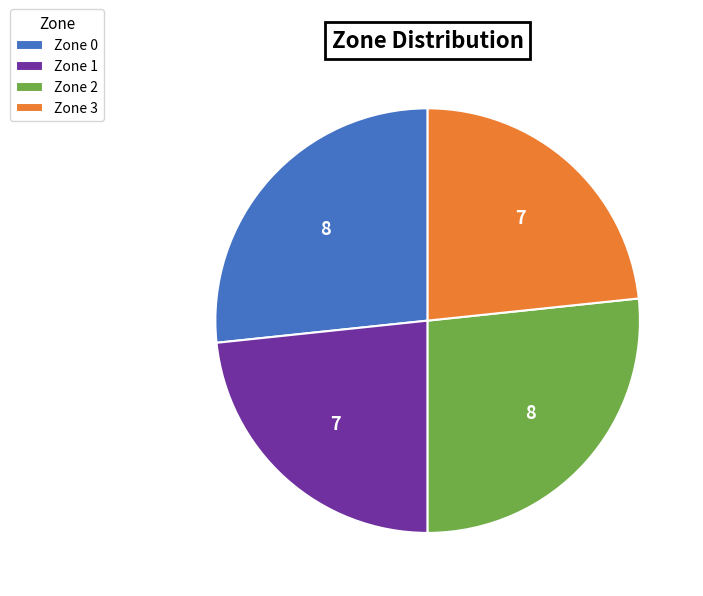

Do Zone 1 and Zone 3 together represent more than half of the pie?

No